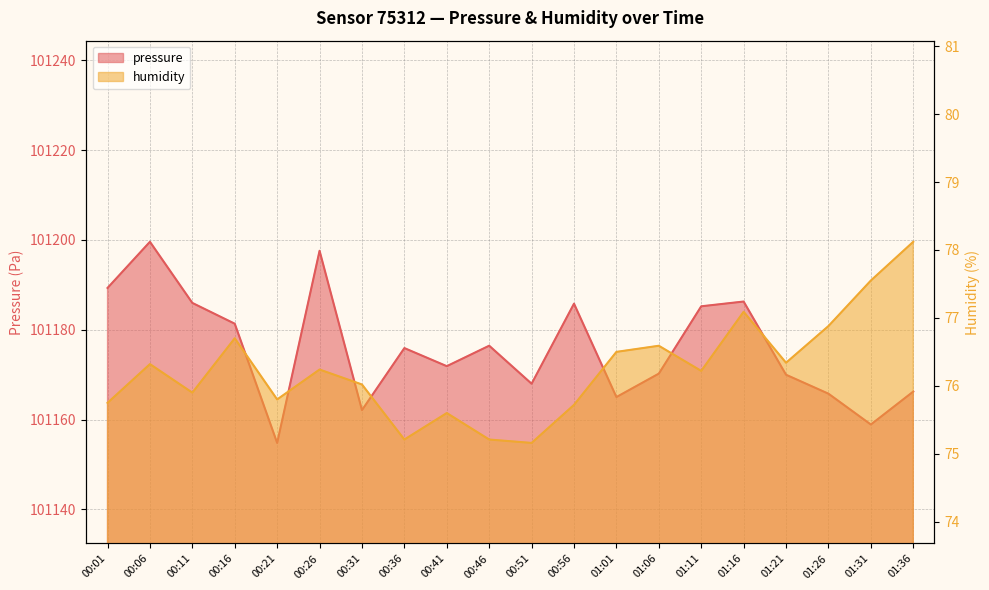

Reading left to right, extract all data points from this chart.

pressure: 00:01=101189.3	00:06=101199.6	00:11=101186.0	00:16=101181.3	00:21=101154.8	00:26=101197.6	00:31=101162.1	00:36=101175.9	00:41=101171.9	00:46=101176.4	00:51=101168.0	00:56=101185.8	01:01=101165.0	01:06=101170.2	01:11=101185.2	01:16=101186.3	01:21=101170.0	01:26=101165.8	01:31=101158.9	01:36=101166.2
humidity: 00:01=75.8	00:06=76.3	00:11=75.9	00:16=76.7	00:21=75.8	00:26=76.2	00:31=76.0	00:36=75.2	00:41=75.6	00:46=75.2	00:51=75.2	00:56=75.7	01:01=76.5	01:06=76.6	01:11=76.2	01:16=77.1	01:21=76.3	01:26=76.9	01:31=77.5	01:36=78.1